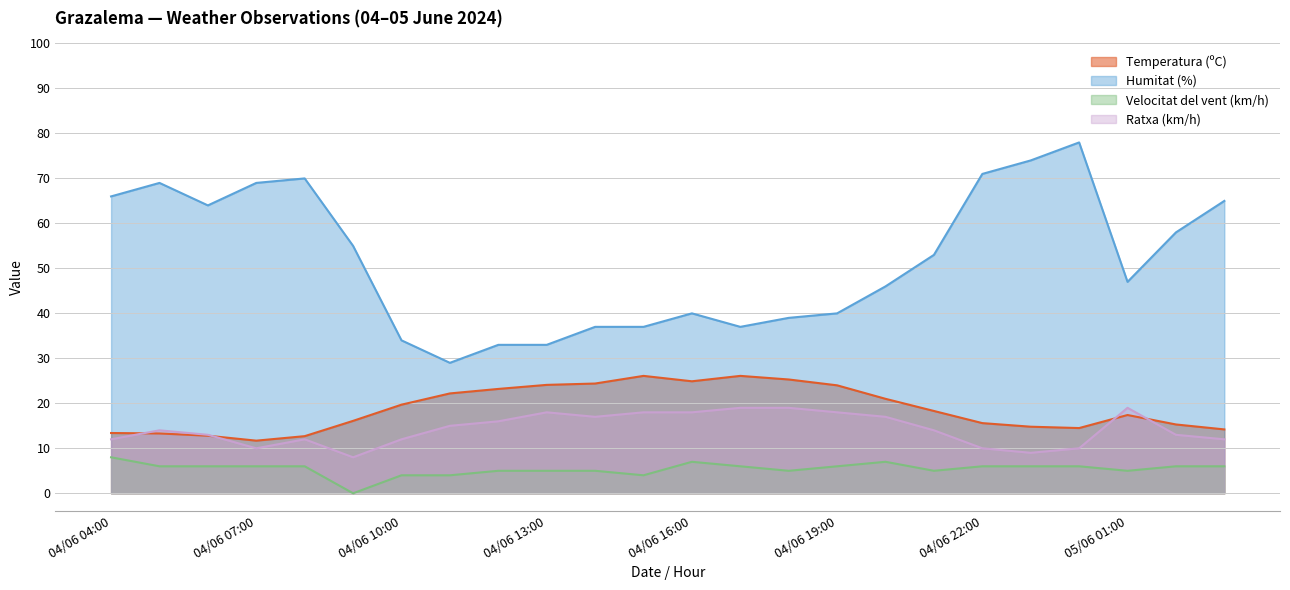

Reading left to right, extract all data points from this chart.

Temperatura (ºC): 04/06 04:00=13.4	04/06 05:00=13.3	04/06 06:00=12.8	04/06 07:00=11.7	04/06 08:00=12.7	04/06 09:00=16.1	04/06 10:00=19.7	04/06 11:00=22.2	04/06 12:00=23.2	04/06 13:00=24.1	04/06 14:00=24.4	04/06 15:00=26.1	04/06 16:00=24.9	04/06 17:00=26.1	04/06 18:00=25.3	04/06 19:00=24.0	04/06 20:00=21.0	04/06 21:00=18.3	04/06 22:00=15.6	04/06 23:00=14.8	05/06 00:00=14.5	05/06 01:00=17.4	05/06 02:00=15.3	05/06 03:00=14.2
Humitat (%): 04/06 04:00=66.0	04/06 05:00=69.0	04/06 06:00=64.0	04/06 07:00=69.0	04/06 08:00=70.0	04/06 09:00=55.0	04/06 10:00=34.0	04/06 11:00=29.0	04/06 12:00=33.0	04/06 13:00=33.0	04/06 14:00=37.0	04/06 15:00=37.0	04/06 16:00=40.0	04/06 17:00=37.0	04/06 18:00=39.0	04/06 19:00=40.0	04/06 20:00=46.0	04/06 21:00=53.0	04/06 22:00=71.0	04/06 23:00=74.0	05/06 00:00=78.0	05/06 01:00=47.0	05/06 02:00=58.0	05/06 03:00=65.0
Velocitat del vent (km/h): 04/06 04:00=8.0	04/06 05:00=6.0	04/06 06:00=6.0	04/06 07:00=6.0	04/06 08:00=6.0	04/06 09:00=0.0	04/06 10:00=4.0	04/06 11:00=4.0	04/06 12:00=5.0	04/06 13:00=5.0	04/06 14:00=5.0	04/06 15:00=4.0	04/06 16:00=7.0	04/06 17:00=6.0	04/06 18:00=5.0	04/06 19:00=6.0	04/06 20:00=7.0	04/06 21:00=5.0	04/06 22:00=6.0	04/06 23:00=6.0	05/06 00:00=6.0	05/06 01:00=5.0	05/06 02:00=6.0	05/06 03:00=6.0
Ratxa (km/h): 04/06 04:00=12.0	04/06 05:00=14.0	04/06 06:00=13.0	04/06 07:00=10.0	04/06 08:00=12.0	04/06 09:00=8.0	04/06 10:00=12.0	04/06 11:00=15.0	04/06 12:00=16.0	04/06 13:00=18.0	04/06 14:00=17.0	04/06 15:00=18.0	04/06 16:00=18.0	04/06 17:00=19.0	04/06 18:00=19.0	04/06 19:00=18.0	04/06 20:00=17.0	04/06 21:00=14.0	04/06 22:00=10.0	04/06 23:00=9.0	05/06 00:00=10.0	05/06 01:00=19.0	05/06 02:00=13.0	05/06 03:00=12.0